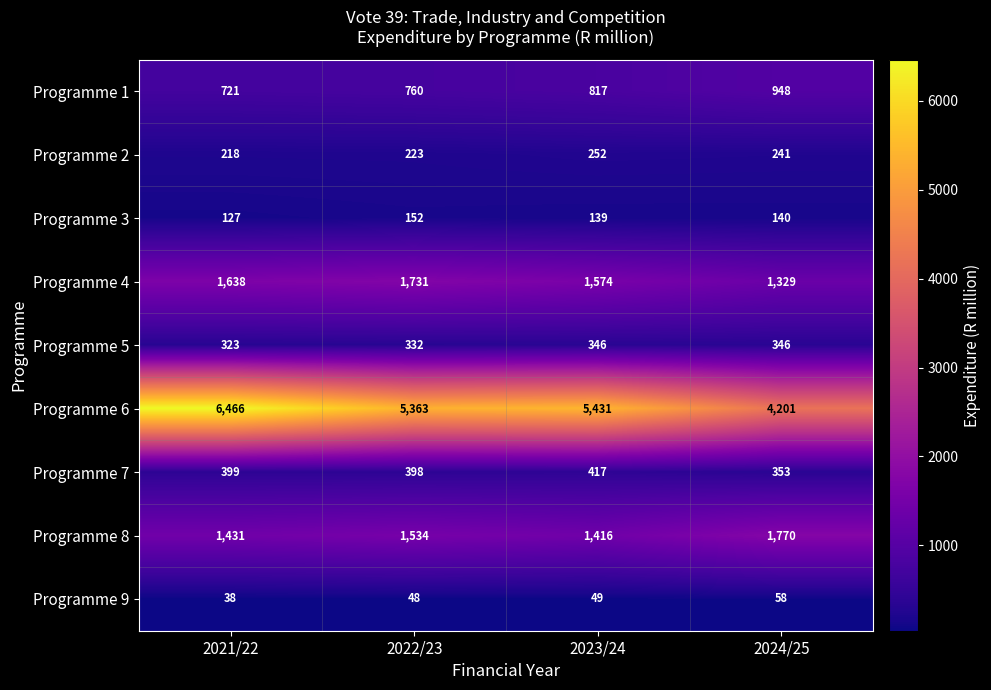

What is the sum of all Programme 9 values?

193